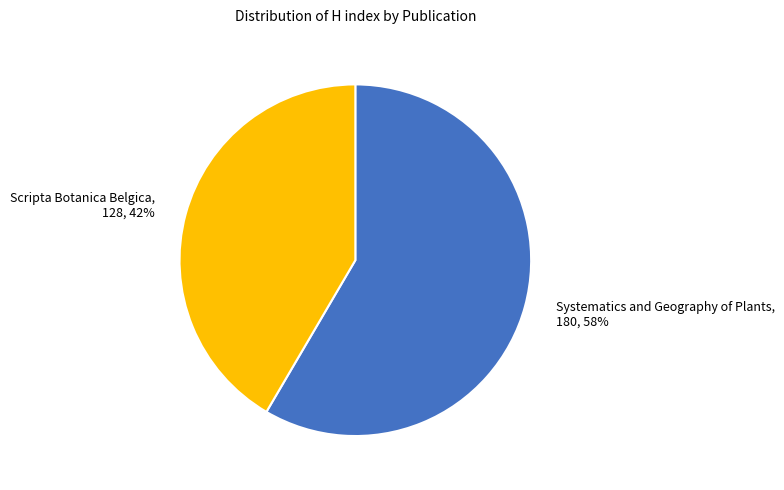

To the nearest percent, what percentage of the pie is Systematics and Geography of Plants?

58%